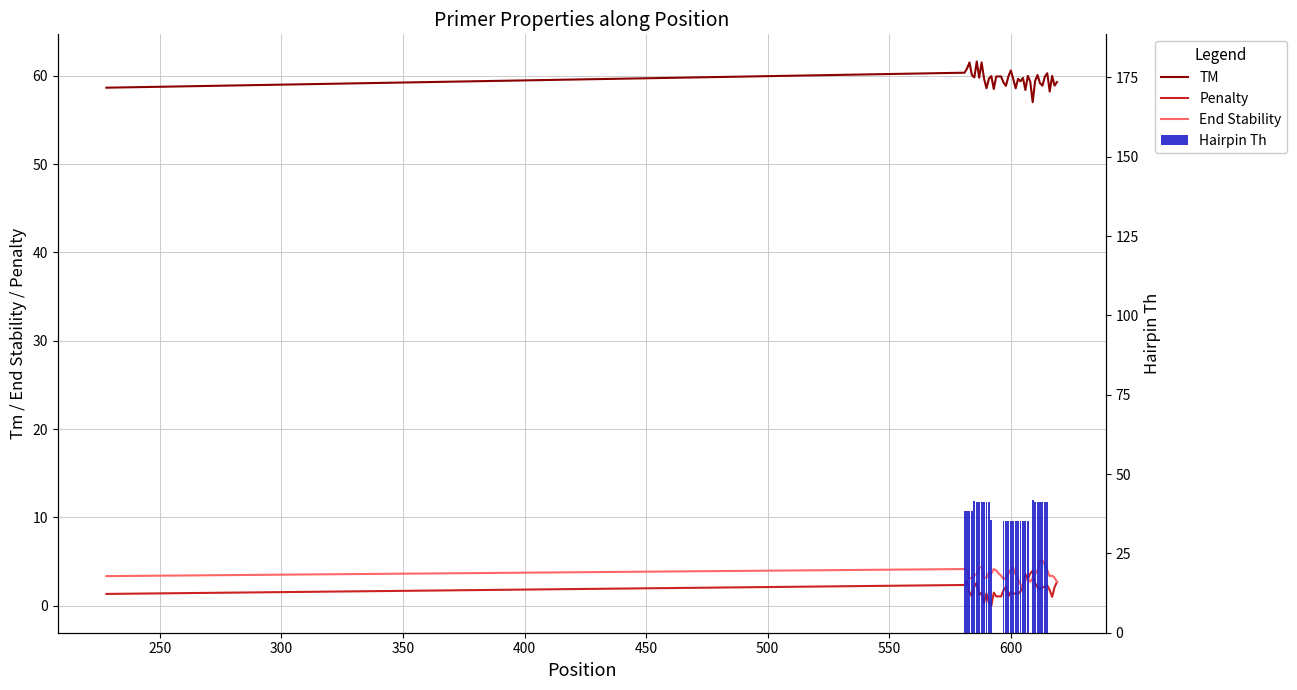

The End Stability series shows 4.3 at 550. True or false?

True